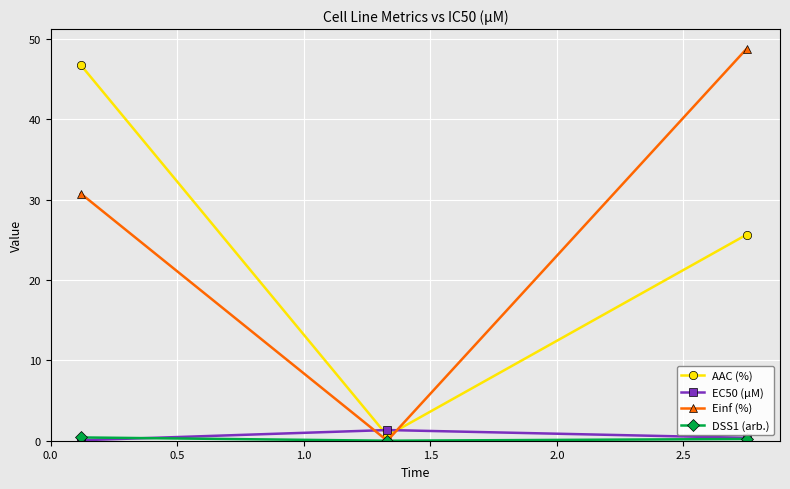

Which series has the widest spread of values?

Einf (%)